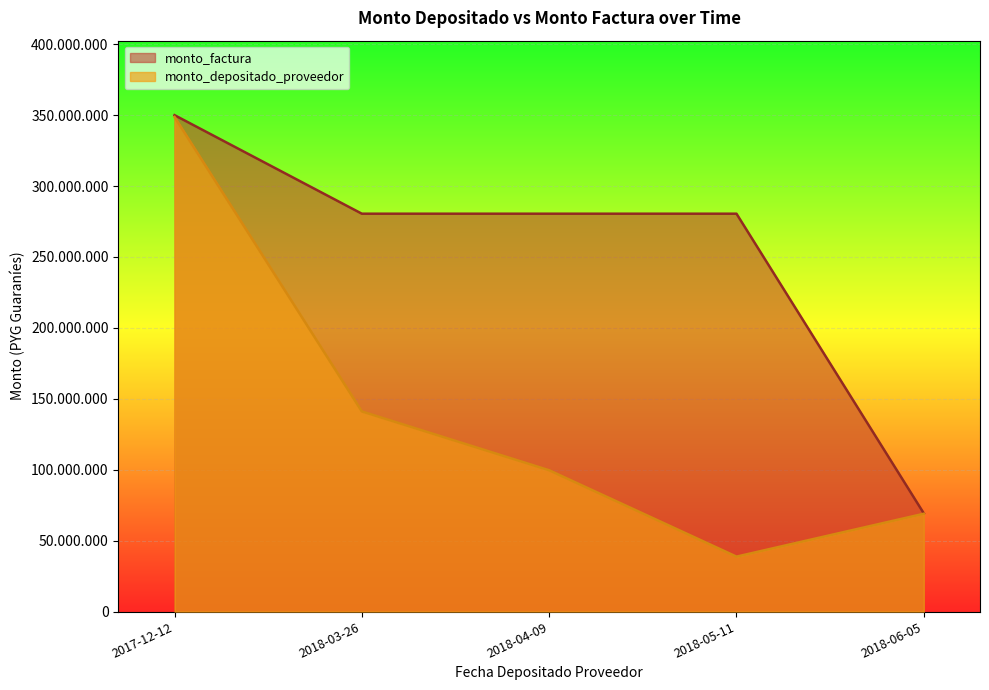

The value of monto_depositado_proveedor at 2017-12-12 is 348727273. True or false?

True